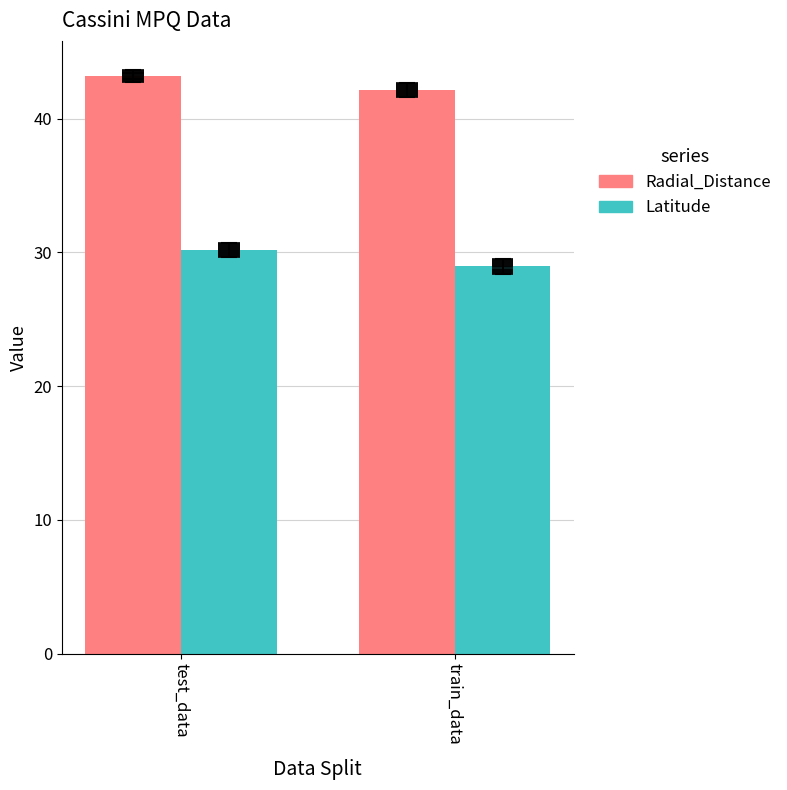

True or false: Radial_Distance has a value of 22.3 at 280.4375.

False